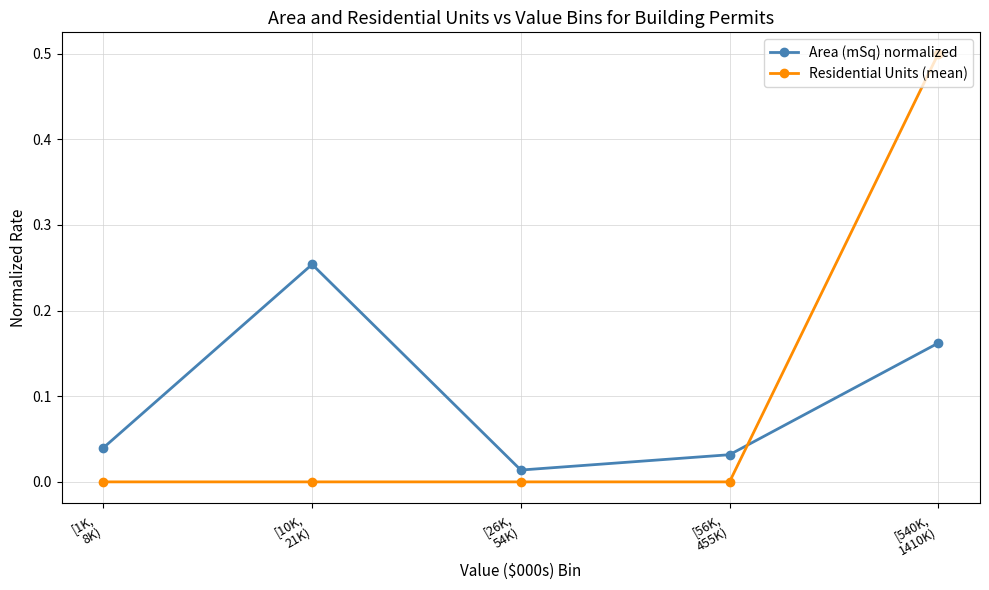

Rank the series by their maximum value, from lowest to highest.

Area (mSq) normalized, Residential Units (mean)